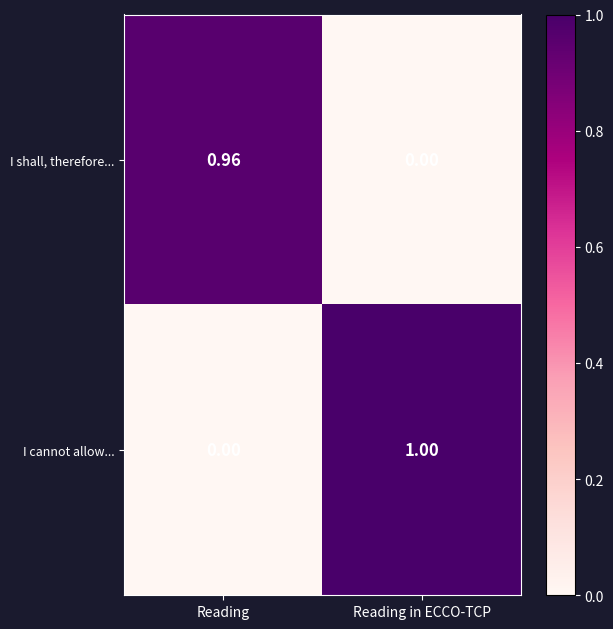

Rank the series at Reading from highest to lowest value.

I shall, therefore..., I cannot allow...